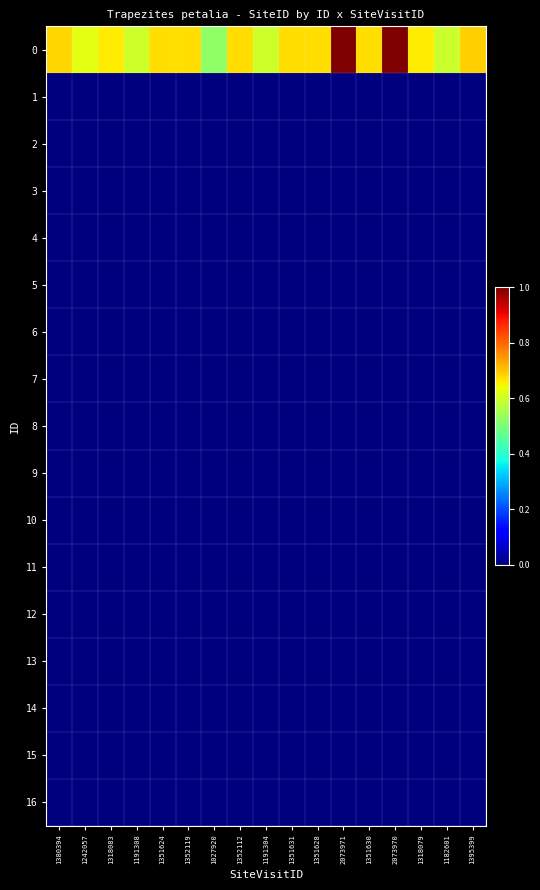

At which category is the sum across all series the highest?

2073971